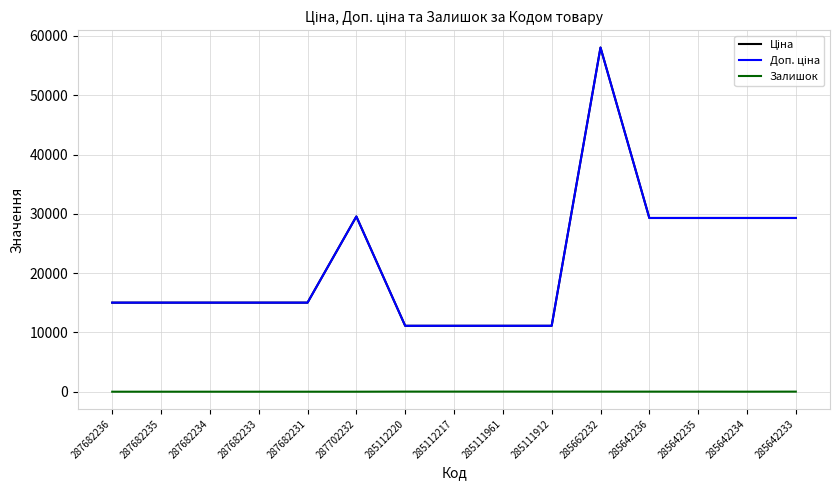

Does the chart display data point markers on the line(s)?

No